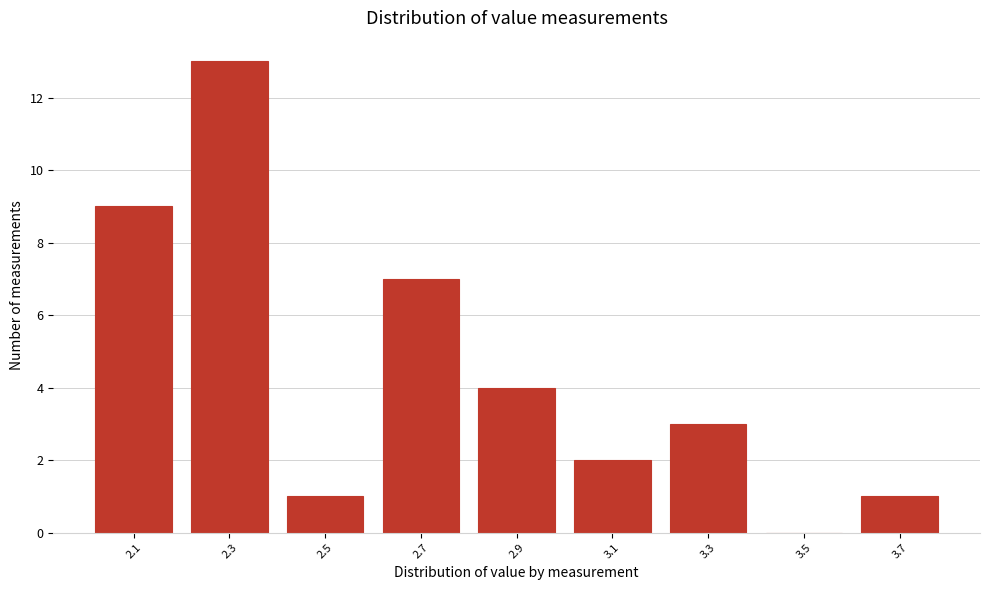

Reading left to right, what are all the values shown in this chart?

2.1=9	2.3=13	2.5=1	2.7=7	2.9=4	3.1=2	3.3=3	3.5=0	3.7=1